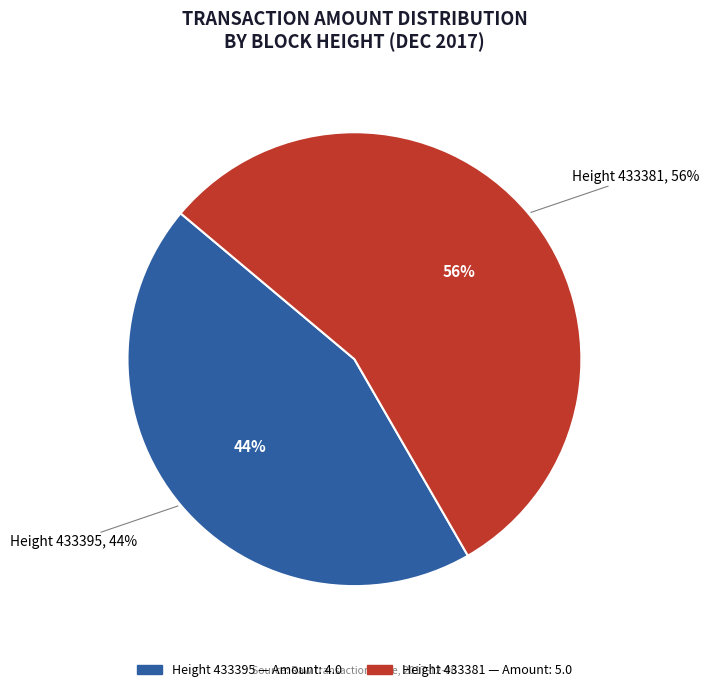

To the nearest percent, what is the difference between the Height 433381 and Height 433395 slice percentages?

11%